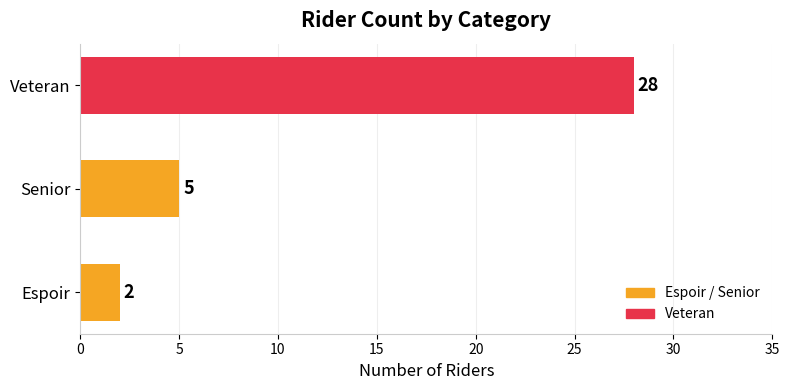

Reading bottom to top, list all the values displayed in this chart.

Espoir=2	Senior=5	Veteran=28